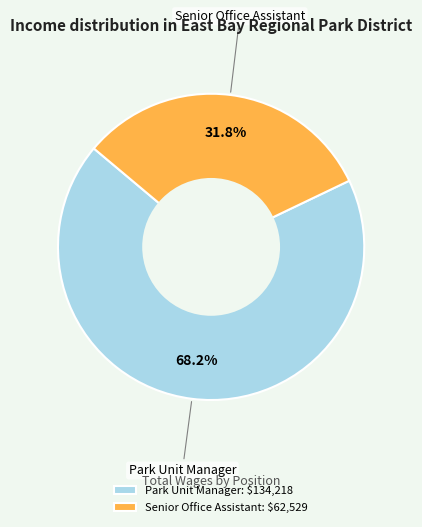

Which slice is the smallest?

Senior Office Assistant